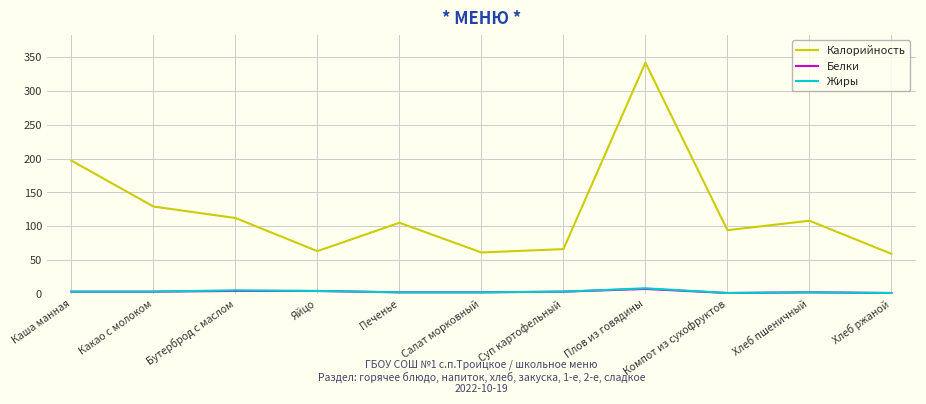

What is the total value across all series at Каша манная?

203